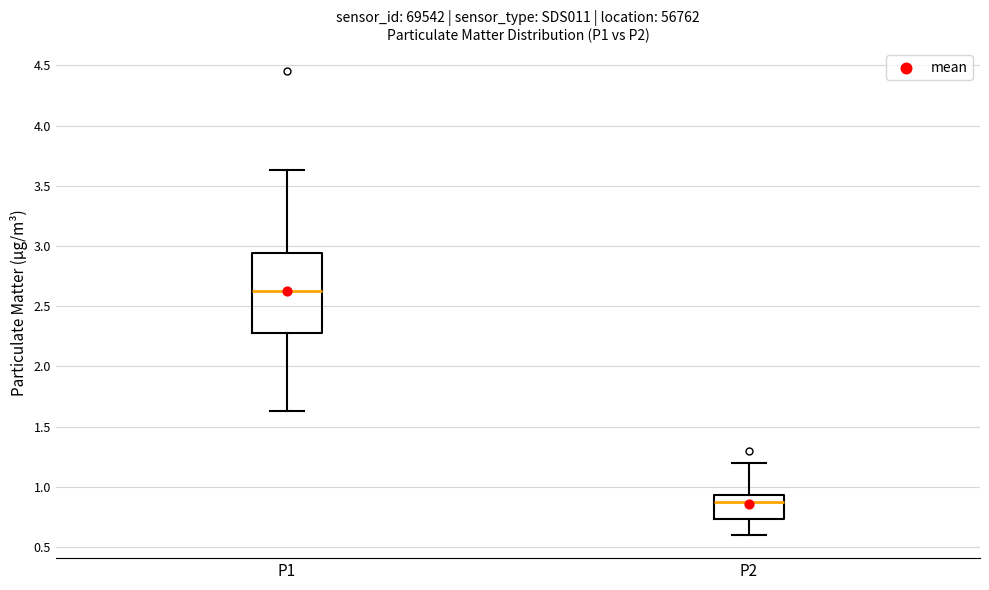

Reading left to right, transcribe this box plot: for each box, give where its median line is, the range the box spans, and where its two whiskers end, as read against the y-axis. The values are not printed on the chart, so give them approximately, as read against the axis.

P1: median 2.65, box 2.30 to 2.95, whiskers 1.65 to 3.65
P2: median 0.90, box 0.75 to 0.95, whiskers 0.60 to 1.20